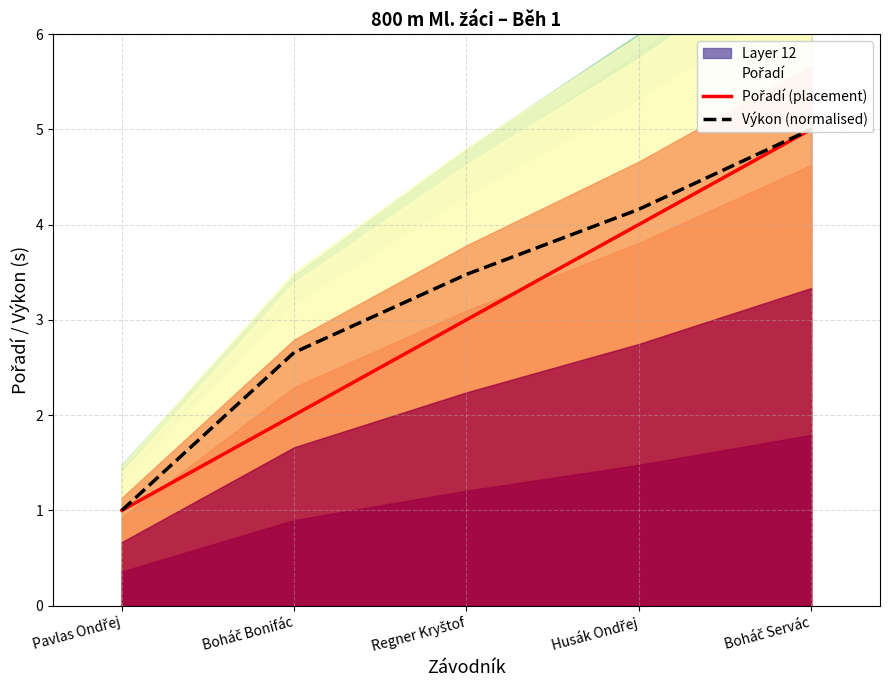

What is the total value across all series at Regner Kryštof?

6.5